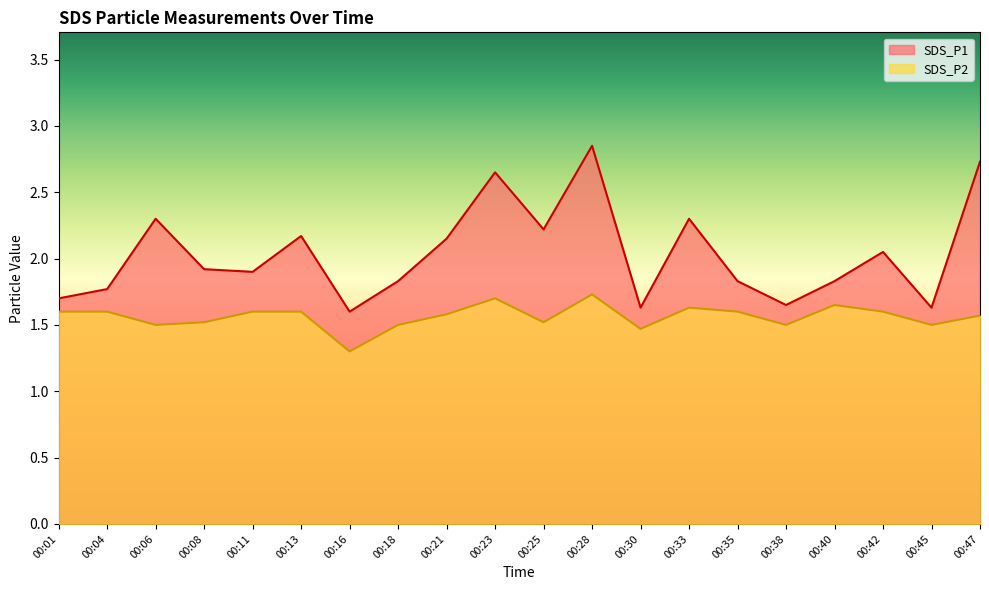

What is the total value across all series at 00:16?

2.9